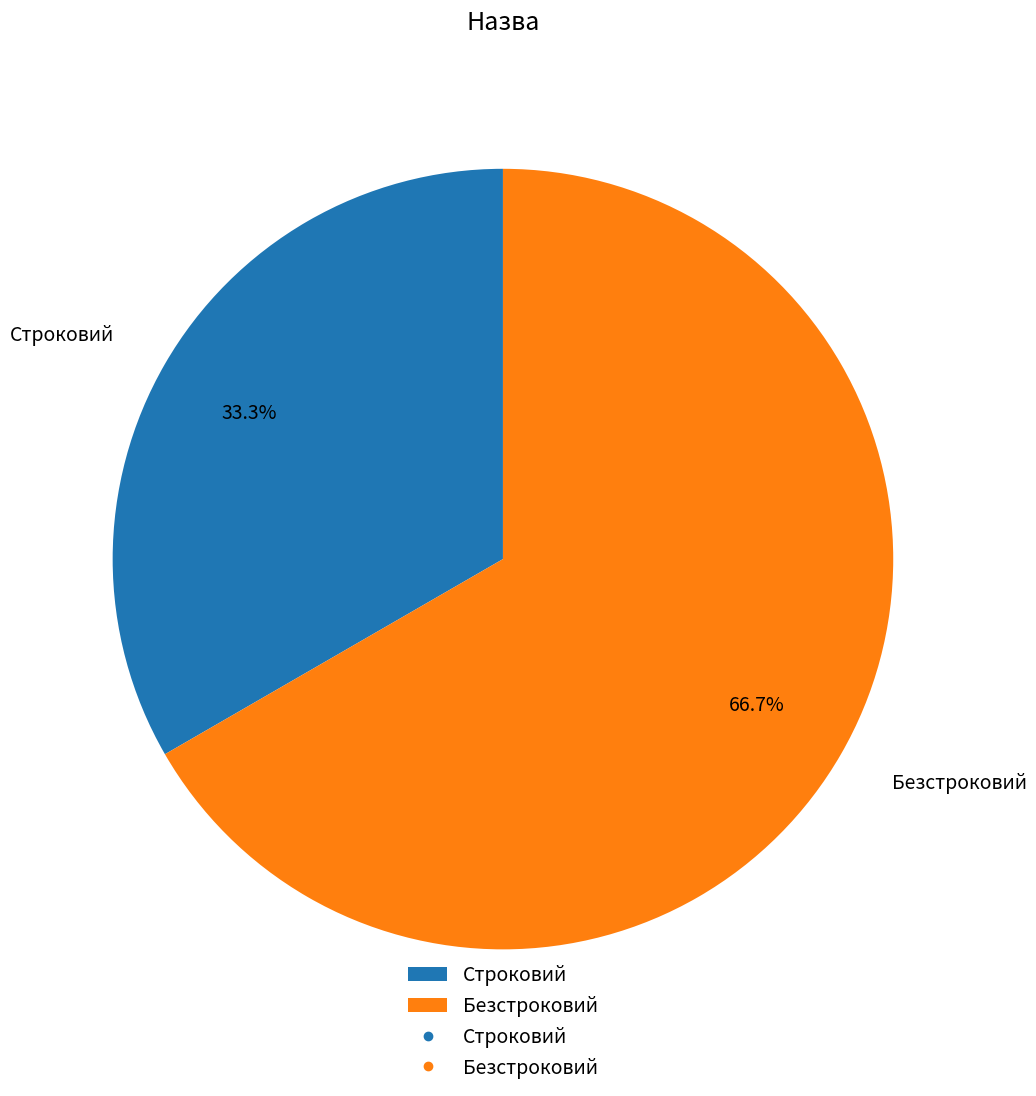

Approximately how many times larger is the value at Безстроковий compared to Строковий?

2.0